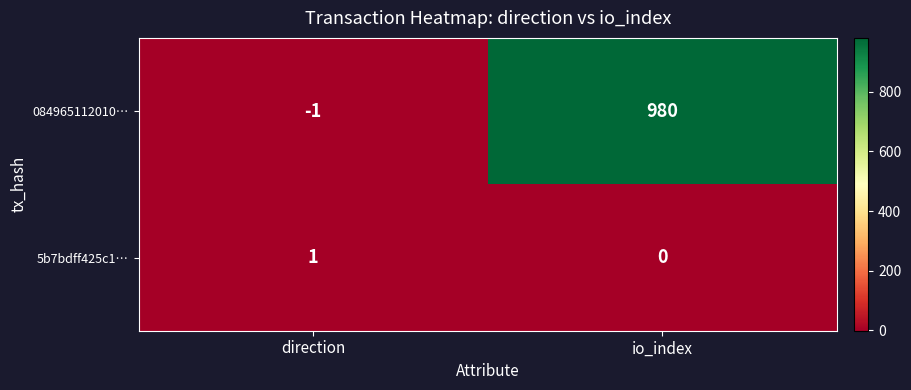

The value of 084965112010… at io_index is 980. True or false?

True